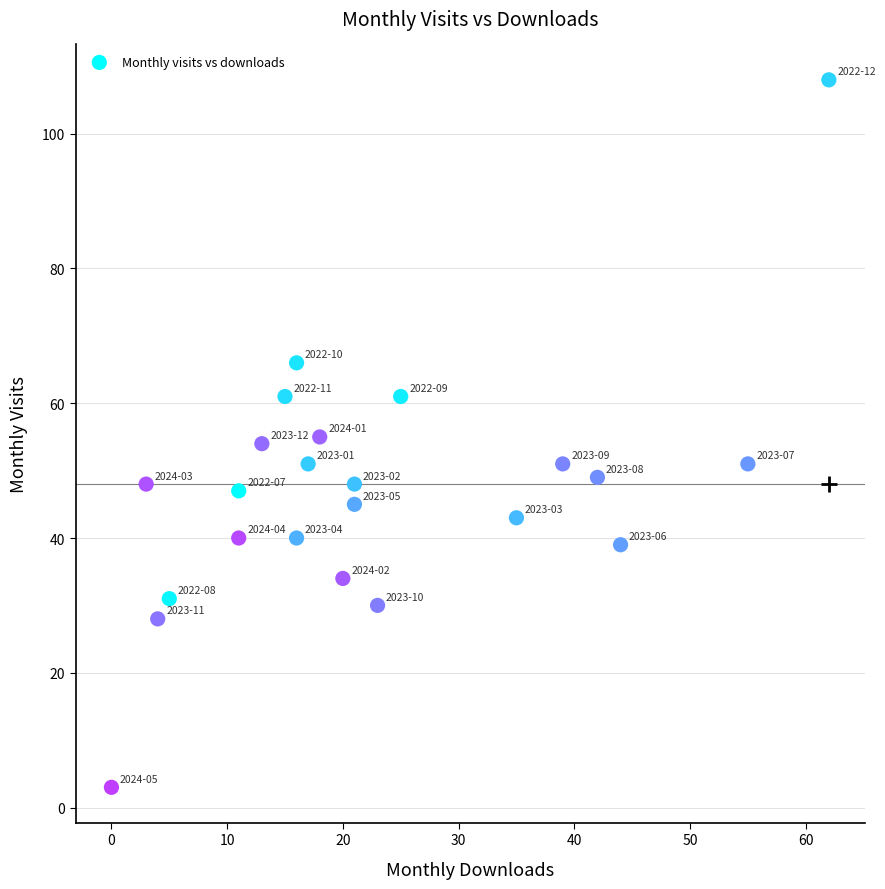

What is the range of Y values (max minus min)?

105